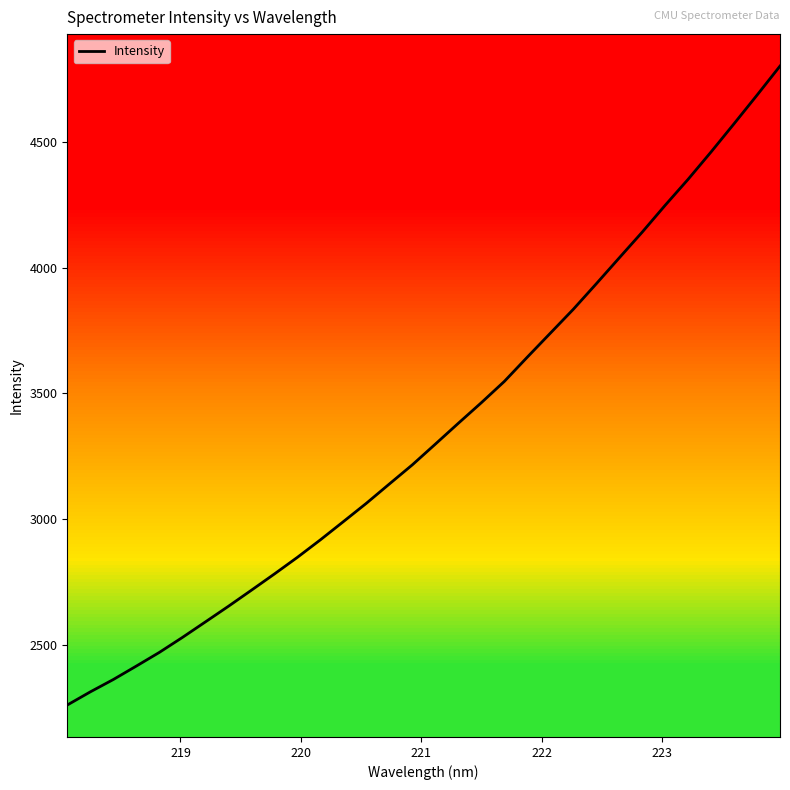

What is the difference between the maximum and minimum values?

2541.9